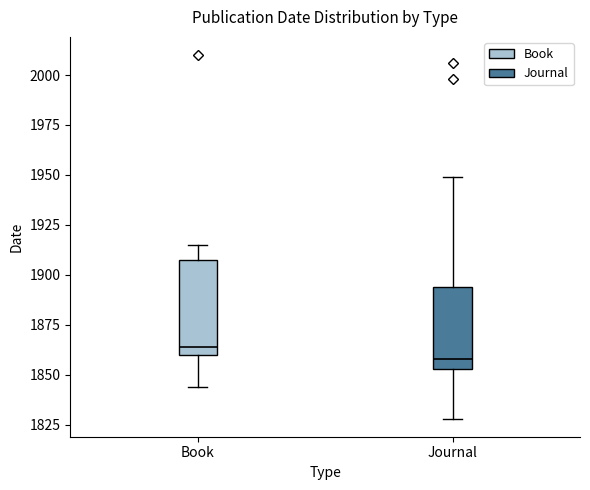

Which box is the tallest, from its lower edge to its upper edge?

Book